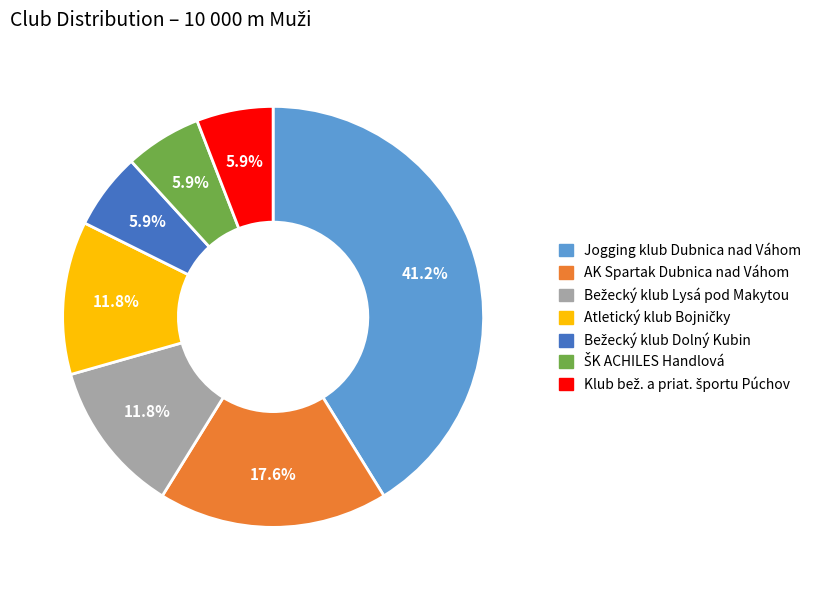

How many segments does this pie chart have?

7